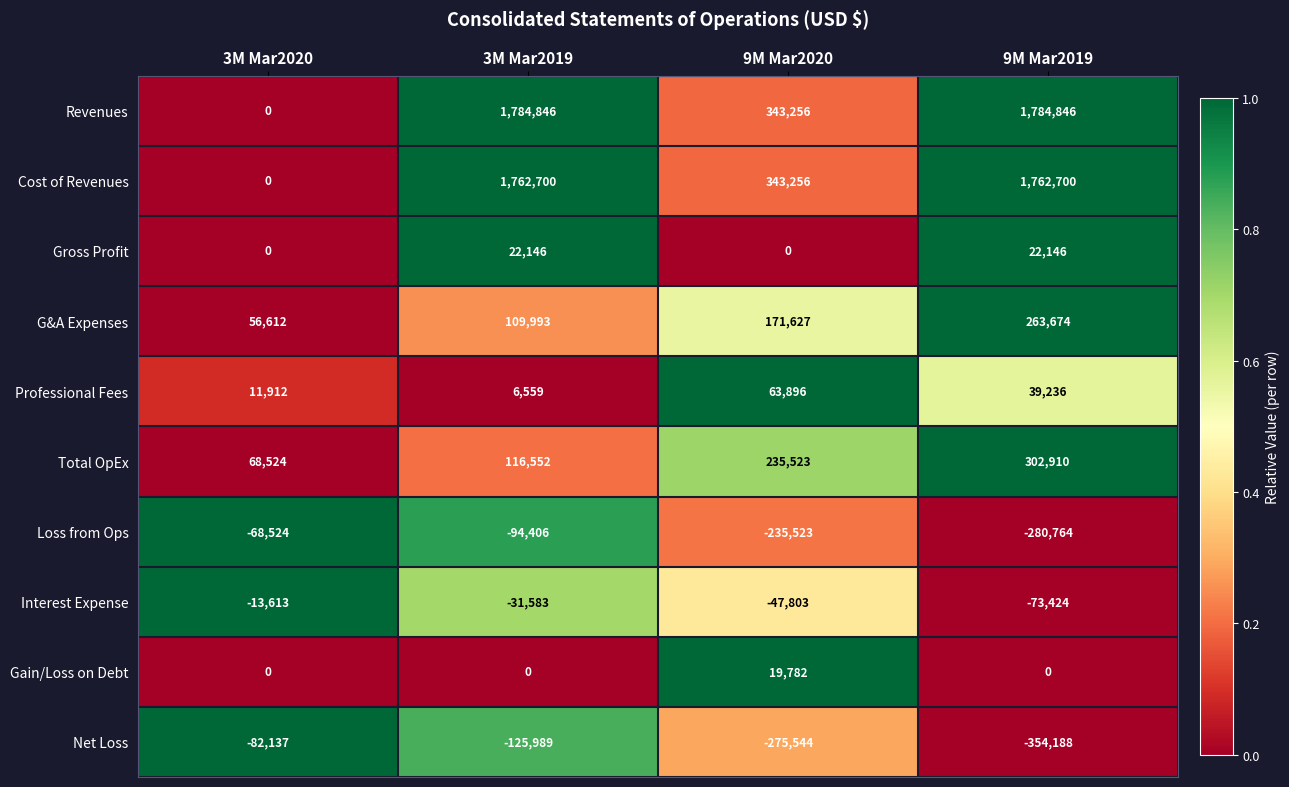

Between 3M Mar2020 and 3M Mar2019, which series saw the biggest shift?

Revenues